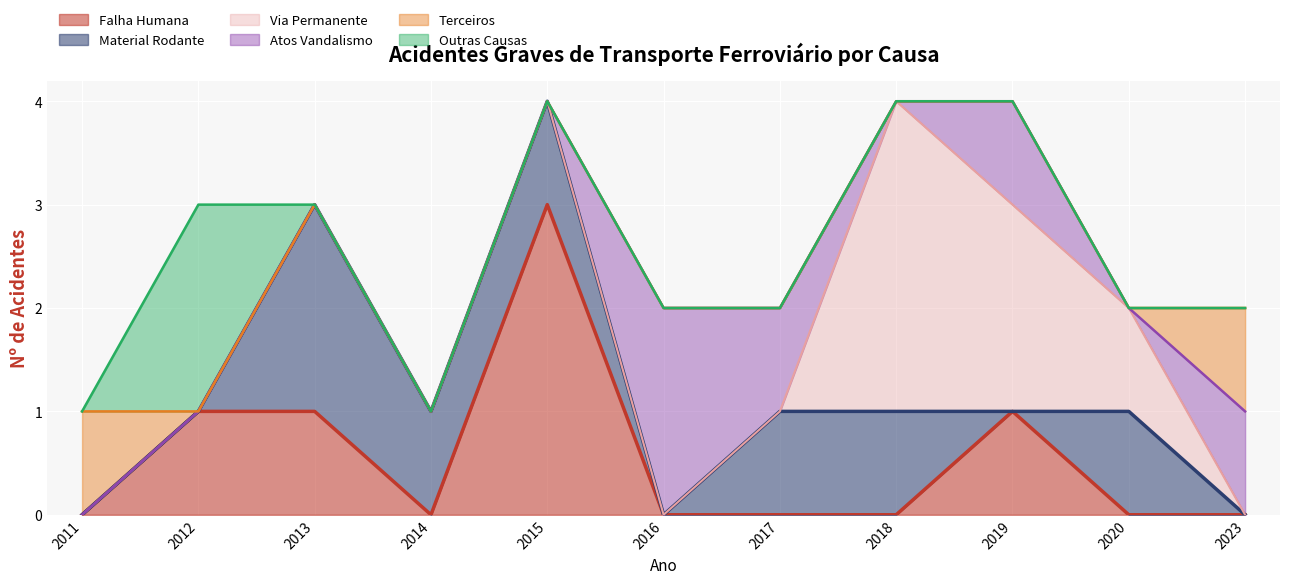

What is the average value of the Falha Humana series?

1